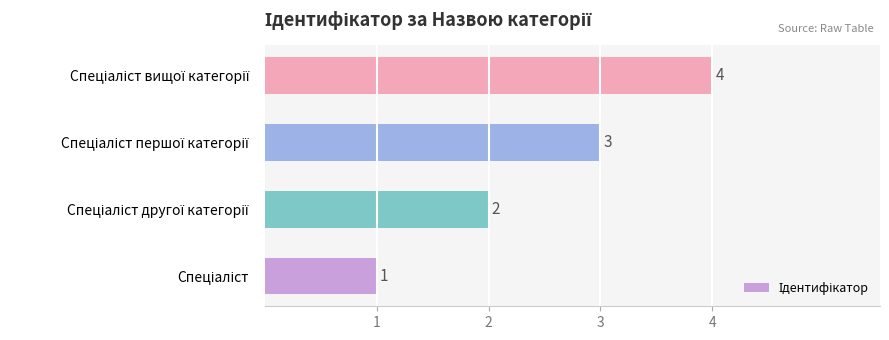

How many values are between 2 and 4?

3